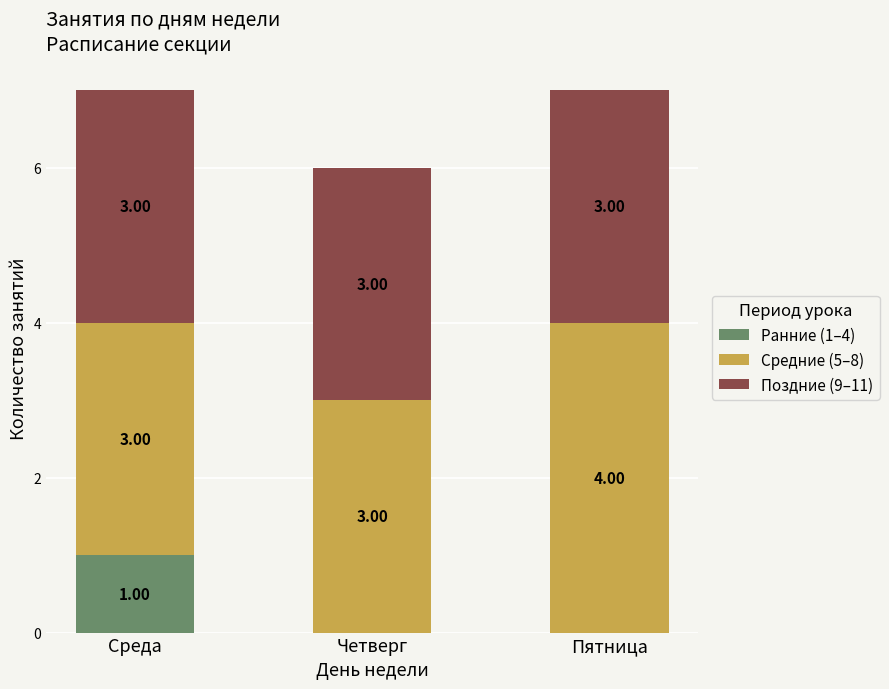

What is the total value across all series at Среда?

7